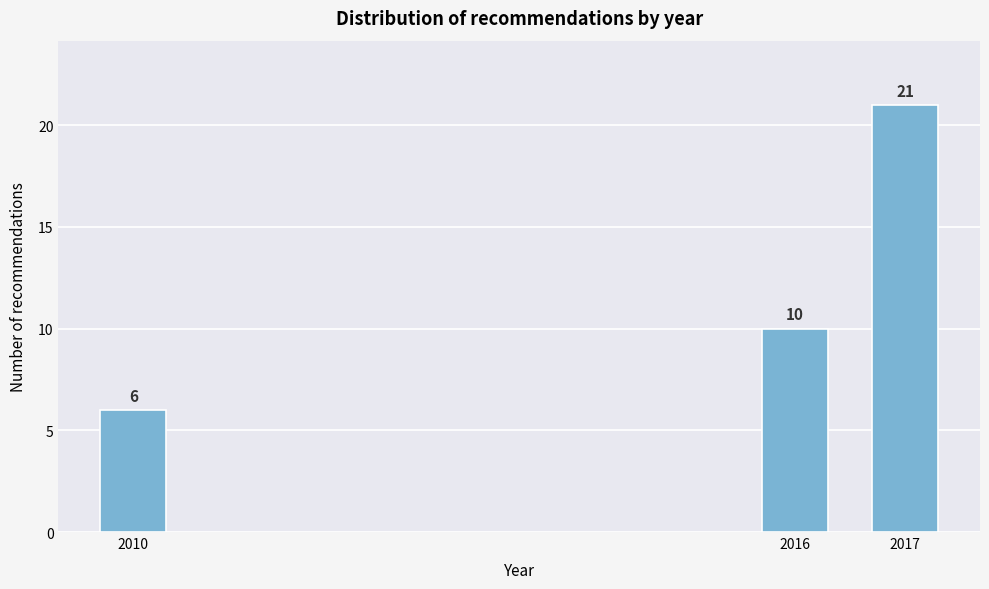

Reading left to right, extract all data points from this chart.

6	10	21